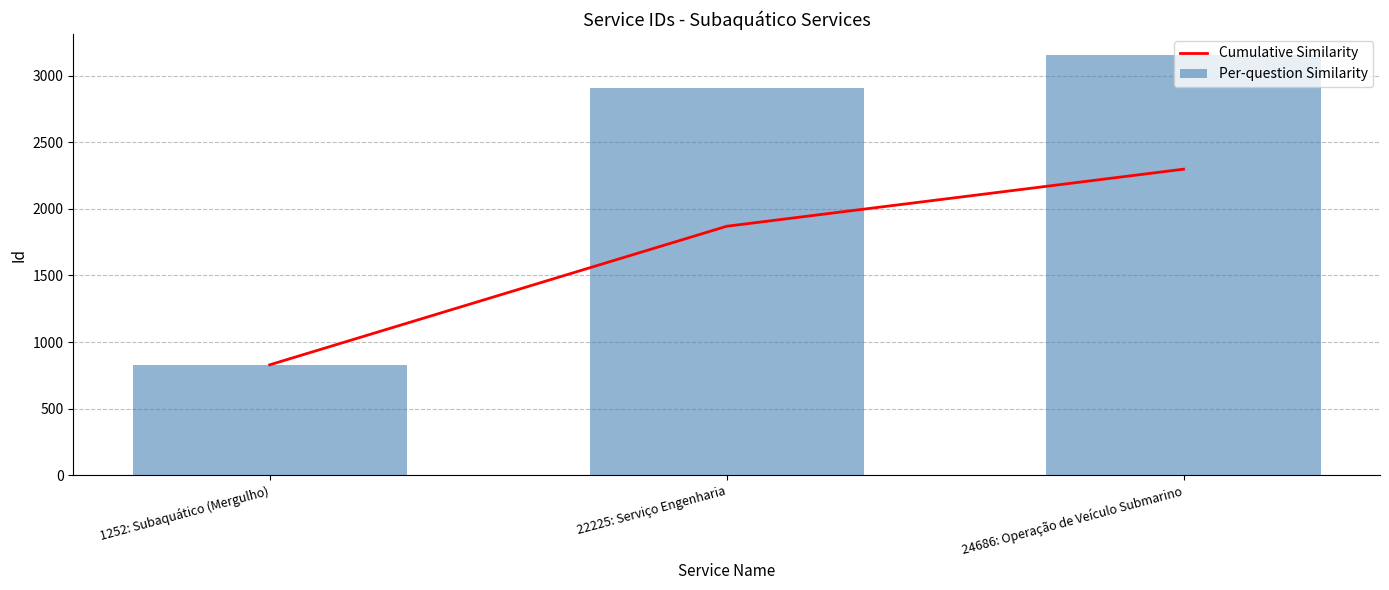

How many data points does each series have?

3